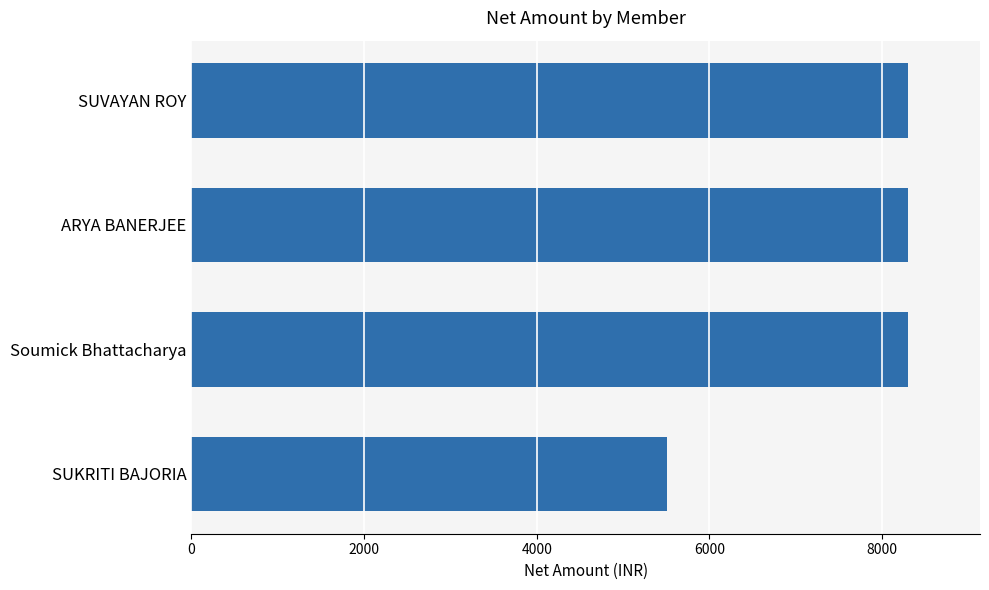

How many bars are there in total?

4